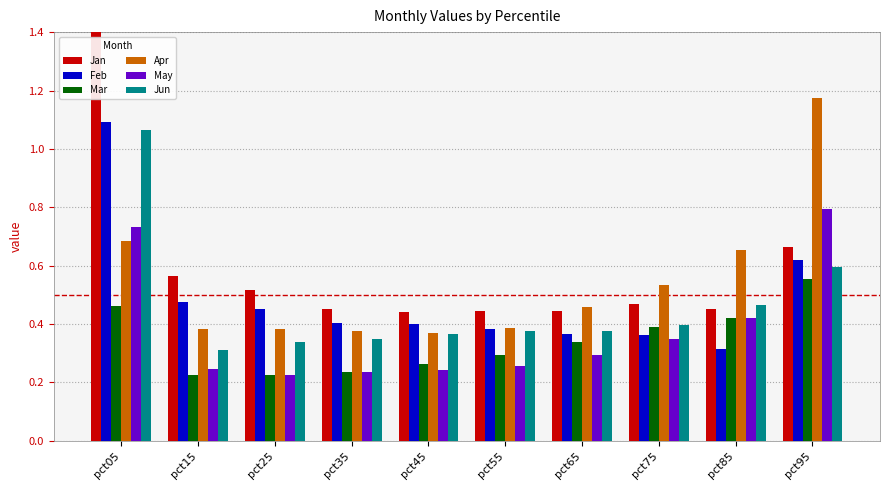

What is the difference between the maximum and minimum values in the Jan series?

1.2